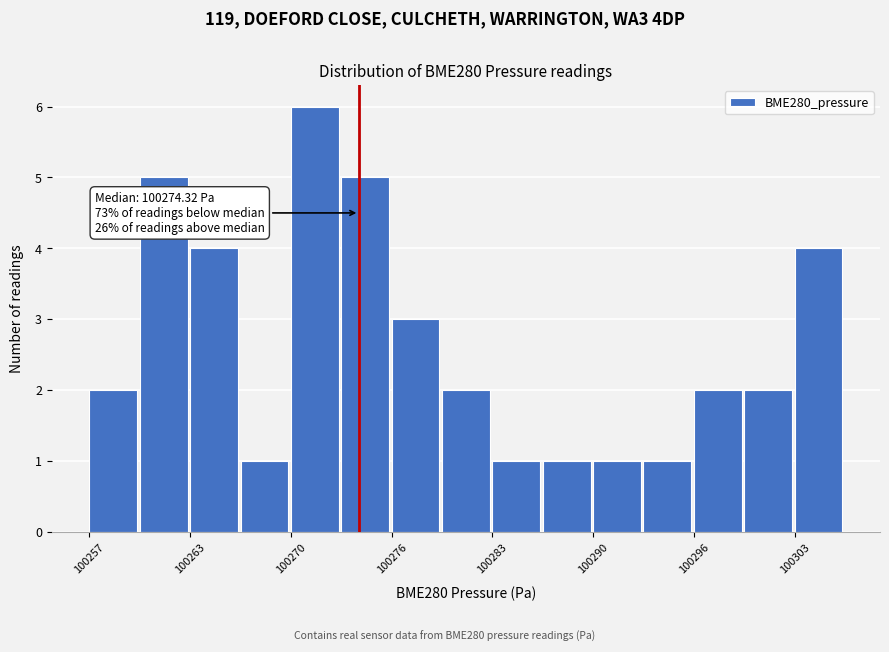

Read against the x-axis, roughly where is the centre of the tallest bar?

100271